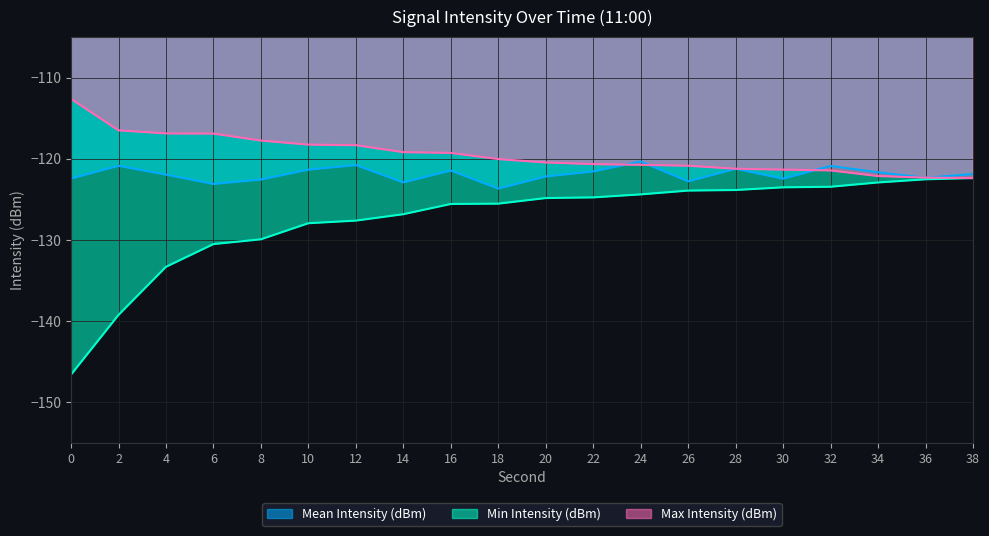

What is the value of the Min Intensity (dBm) point at the 4th from the left?

-130.5